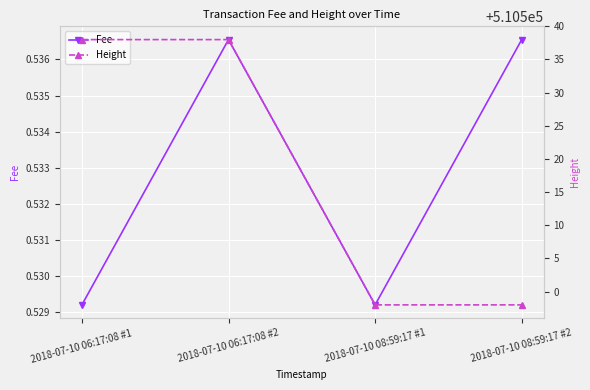

What is the spread (max minus min) of values at 2018-07-10 06:17:08 #1?

510537.5